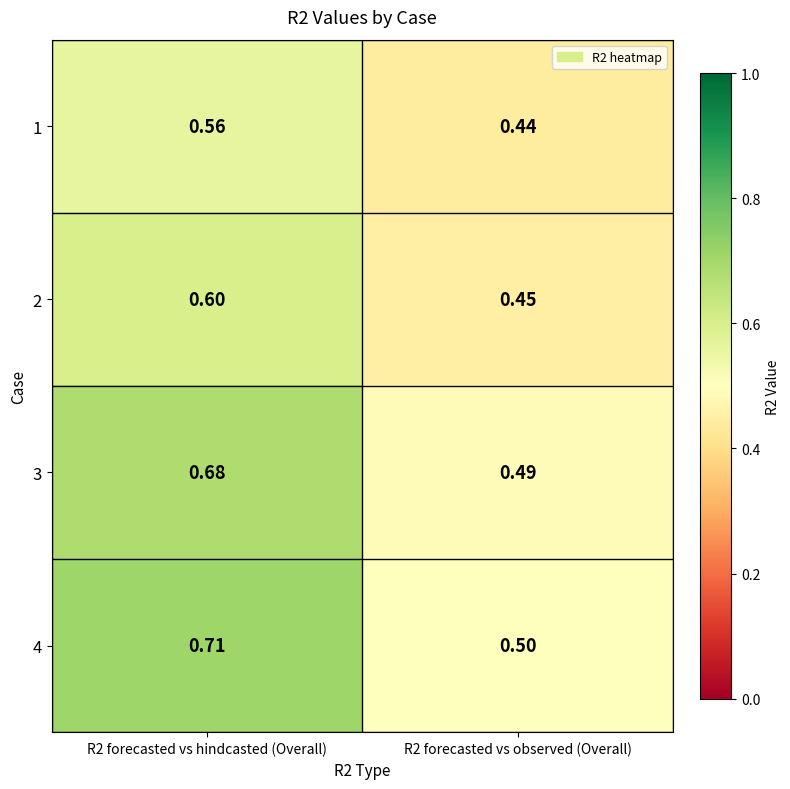

At how many categories does at least one series exceed 0?

2